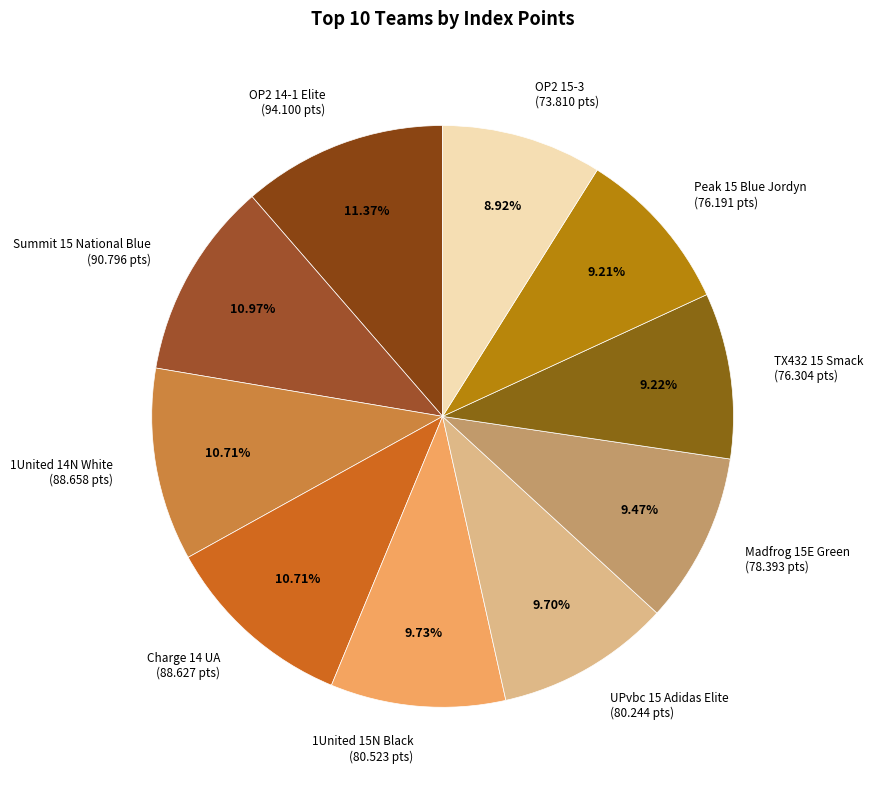

Is there a majority slice in this chart?

No